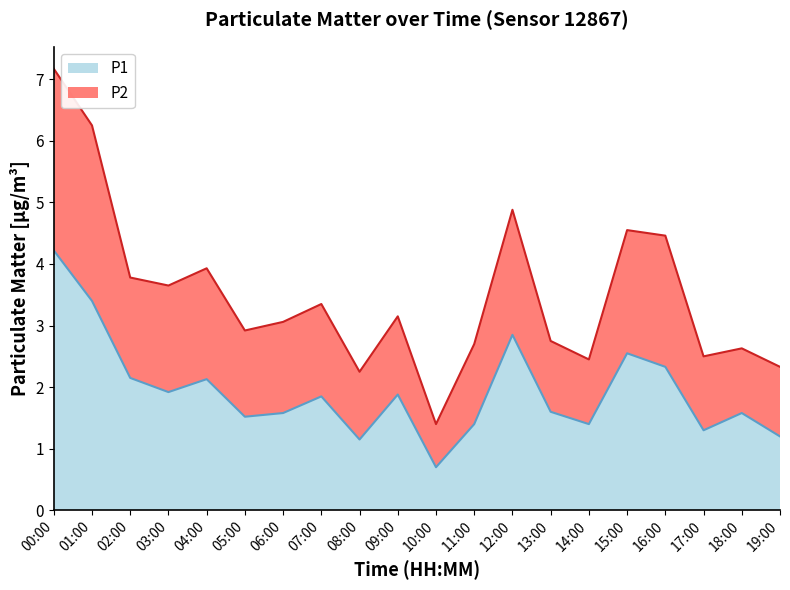

What is the sum of the P1 values at 04:00 and 13:00?

3.7